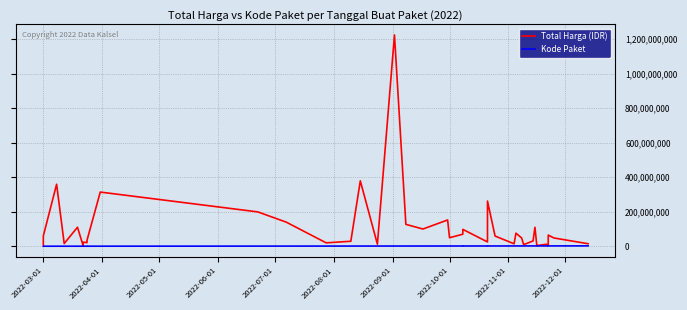

True or false: Total Harga (IDR) and Kode Paket cross at least once.

False